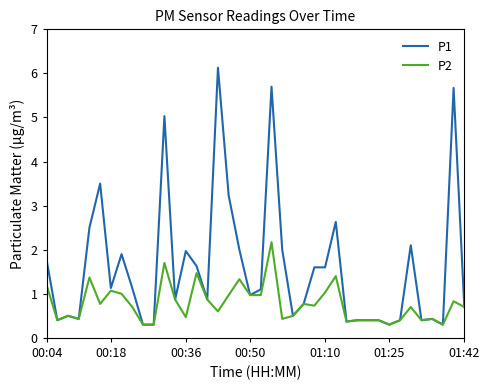

What is the difference between the maximum and minimum values in the P1 series?

5.8